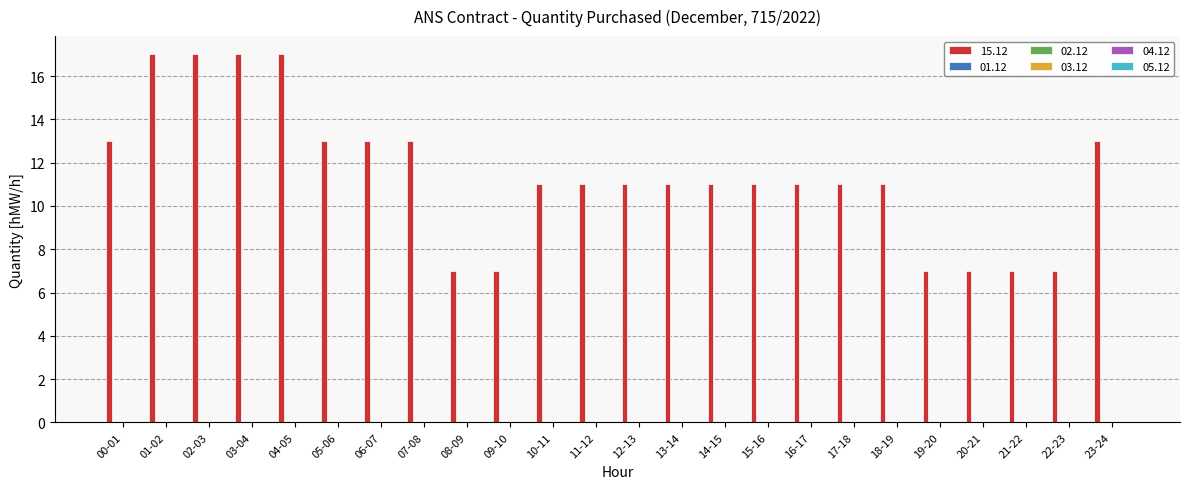

What is the value of the 14th bar from the left?

11